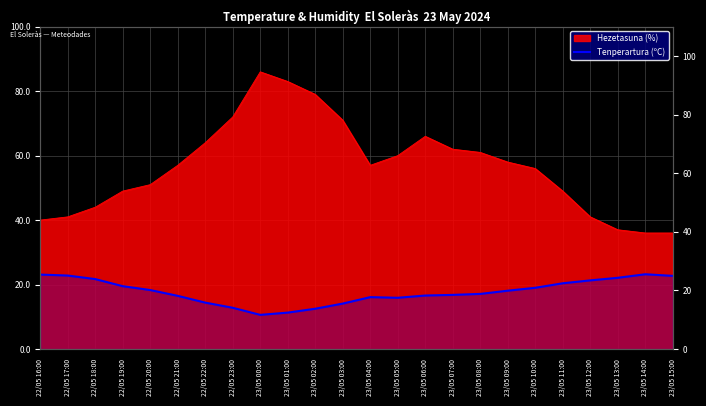

What is the value of the 23rd point from the left?

23.2